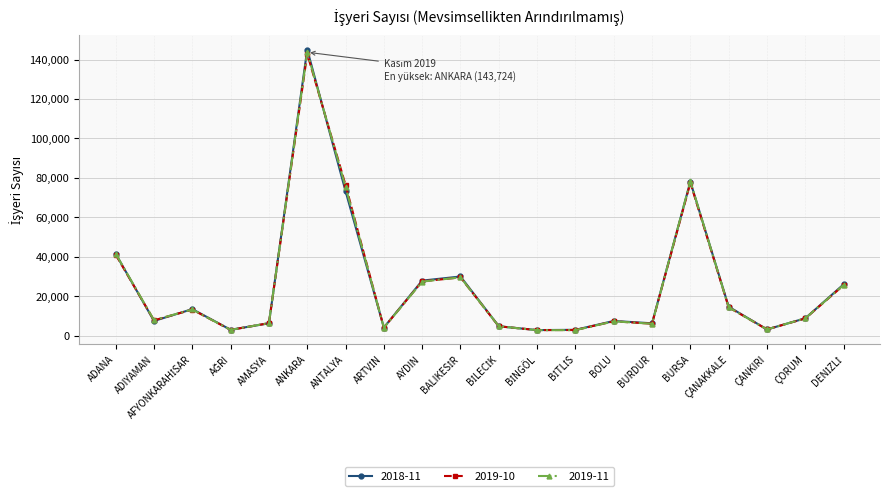

List the series in order of their overall mean, highest first.

2018-11, 2019-11, 2019-10